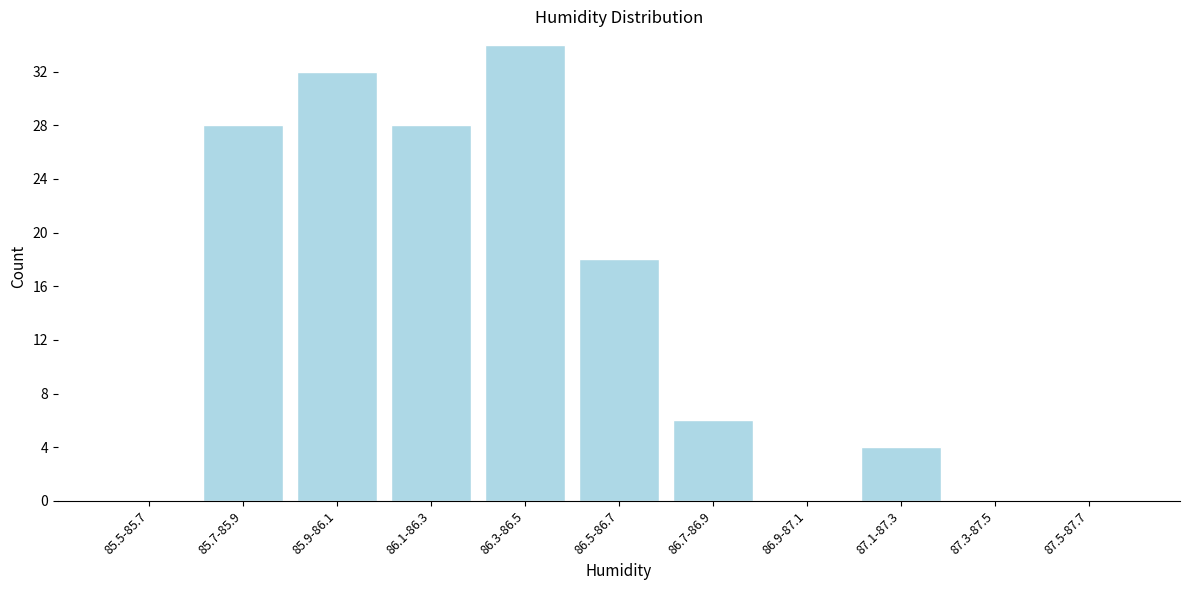

Reading left to right, extract all data points from this chart.

85.5-85.7=0	85.7-85.9=28	85.9-86.1=32	86.1-86.3=28	86.3-86.5=34	86.5-86.7=18	86.7-86.9=6	86.9-87.1=0	87.1-87.3=4	87.3-87.5=0	87.5-87.7=0